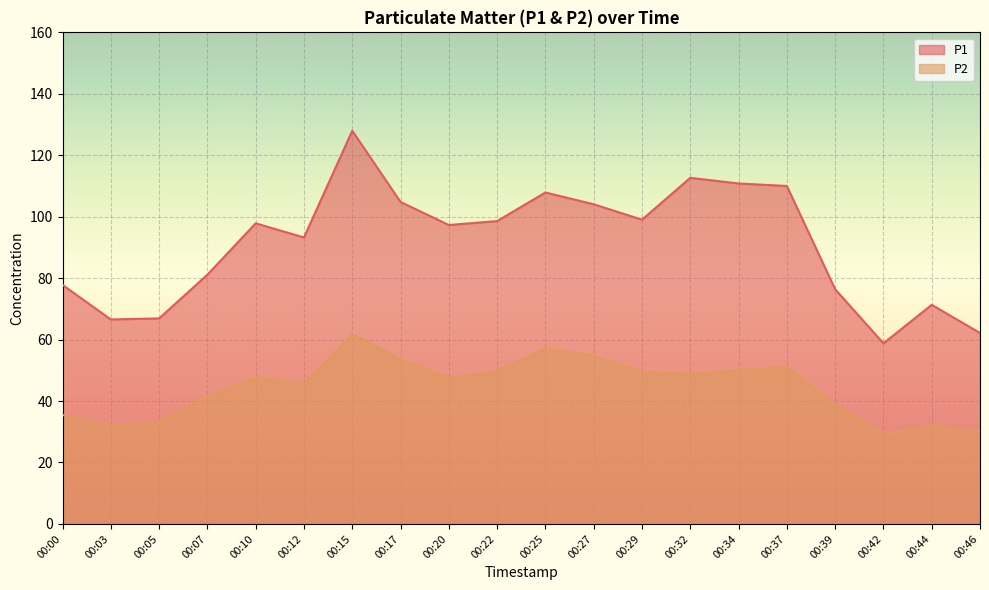

What are all the series names shown in the legend?

P1, P2